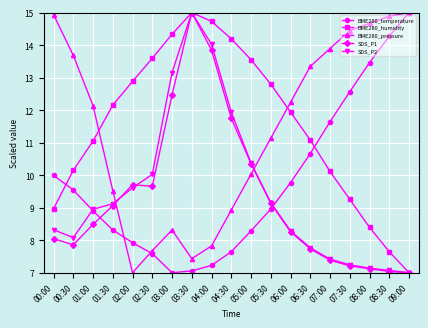

What is the difference between the highest and lowest values at 04:00?

7.5